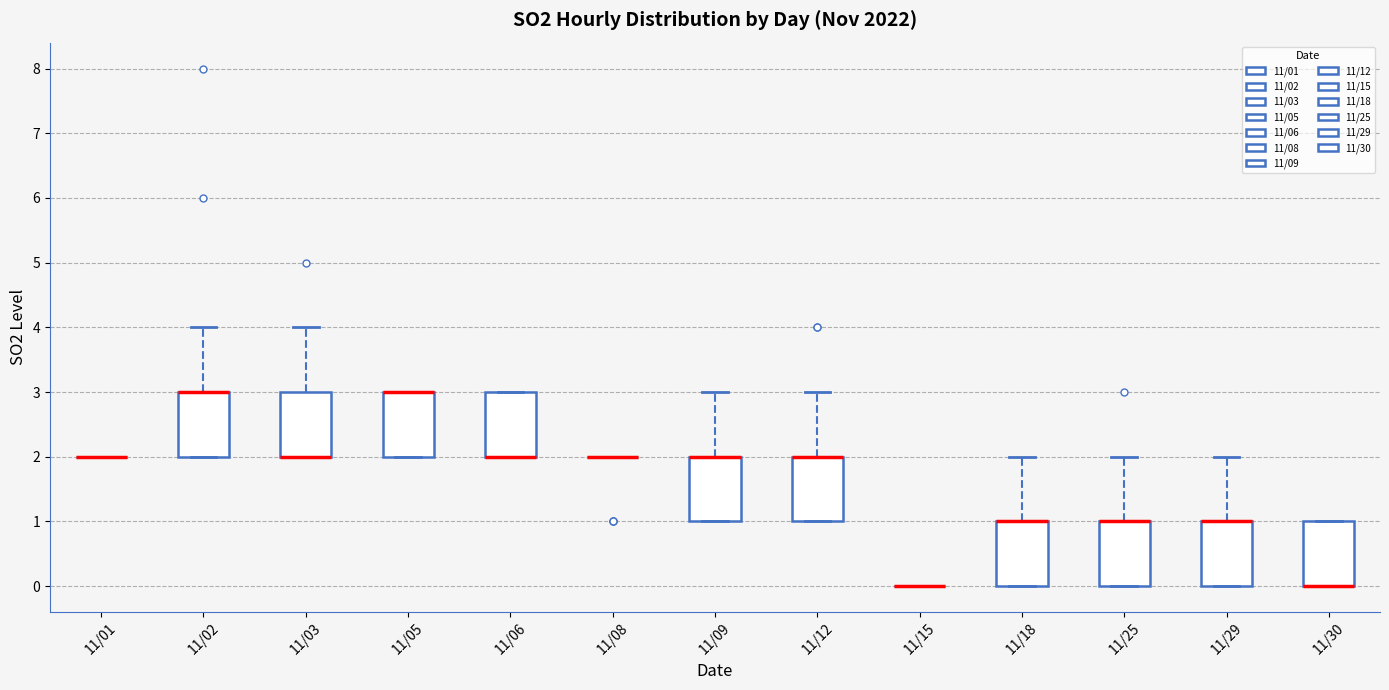

Reading left to right, transcribe this box plot: for each box, give where its median line is, the range the box spans, and where its two whiskers end, as read against the y-axis. The values are not printed on the chart, so give them approximately, as read against the axis.

11/01: box collapsed to a line at 2, whiskers 2 to 2
11/02: median 3 (drawn on the box's upper edge), box 2 to 3, whiskers 2 to 4
11/03: median 2 (drawn on the box's lower edge), box 2 to 3, whiskers 2 to 4
11/05: median 3 (drawn on the box's upper edge), box 2 to 3, whiskers 2 to 3
11/06: median 2 (drawn on the box's lower edge), box 2 to 3, whiskers 2 to 3
11/08: box collapsed to a line at 2, whiskers 2 to 2
11/09: median 2 (drawn on the box's upper edge), box 1 to 2, whiskers 1 to 3
11/12: median 2 (drawn on the box's upper edge), box 1 to 2, whiskers 1 to 3
11/15: box collapsed to a line at 0, whiskers 0 to 0
11/18: median 1 (drawn on the box's upper edge), box 0 to 1, whiskers 0 to 2
11/25: median 1 (drawn on the box's upper edge), box 0 to 1, whiskers 0 to 2
11/29: median 1 (drawn on the box's upper edge), box 0 to 1, whiskers 0 to 2
11/30: median 0 (drawn on the box's lower edge), box 0 to 1, whiskers 0 to 1